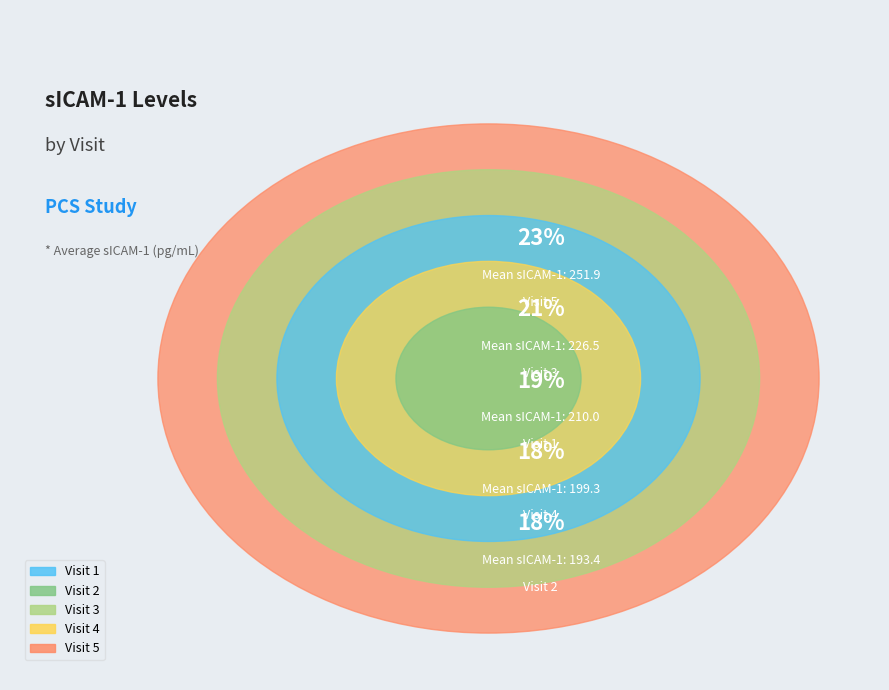

Which has a higher value, Visit 4 or Visit 5?

Visit 5